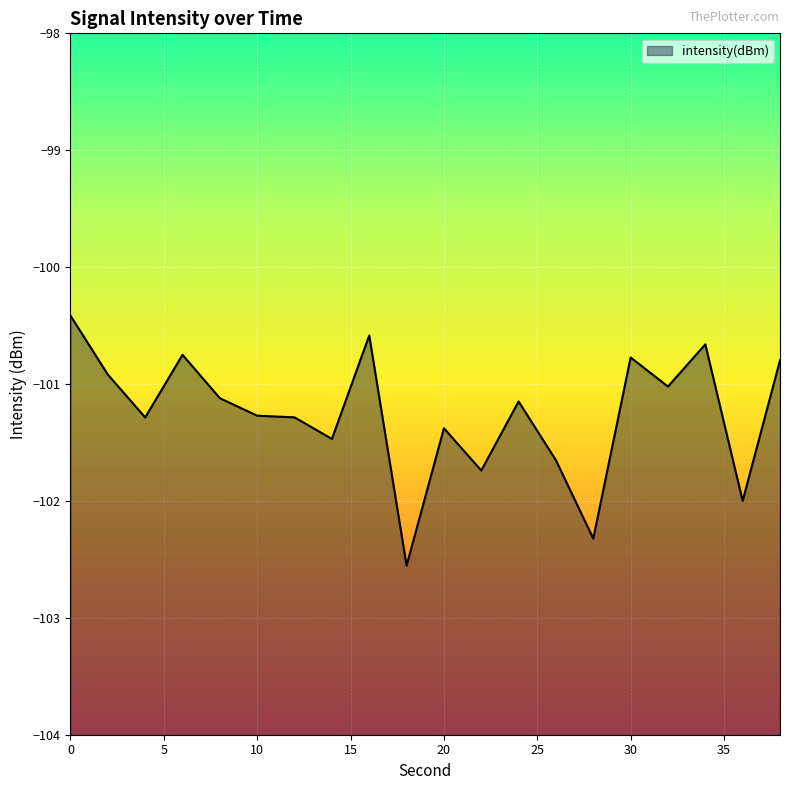

What is the difference between the second highest and minimum values?

2.0